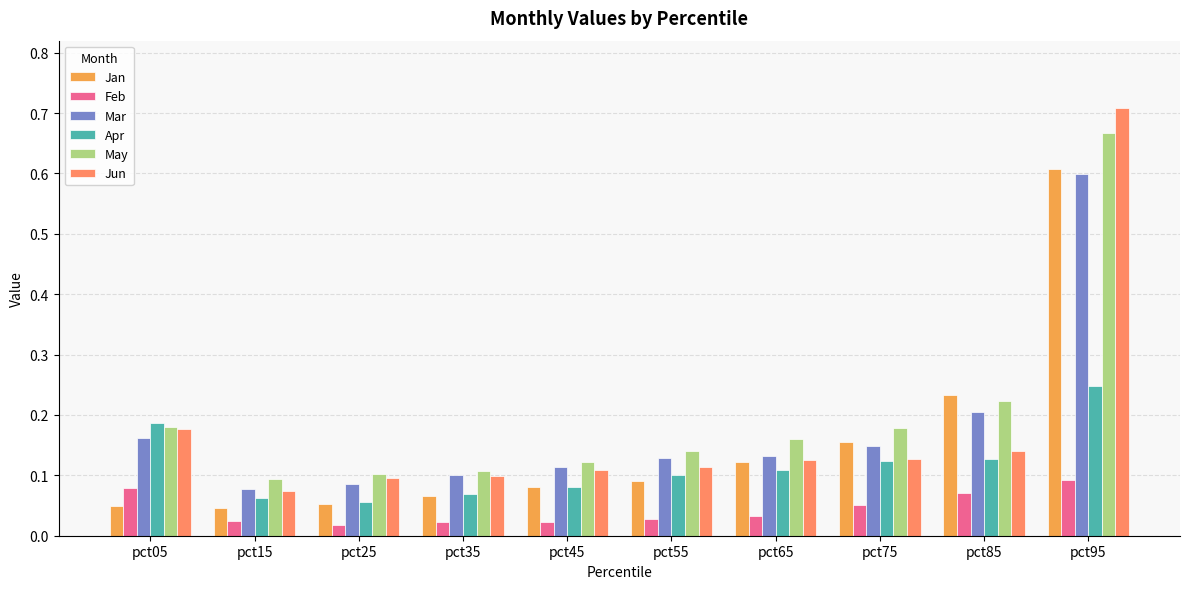

How many bars are there in each group?

6